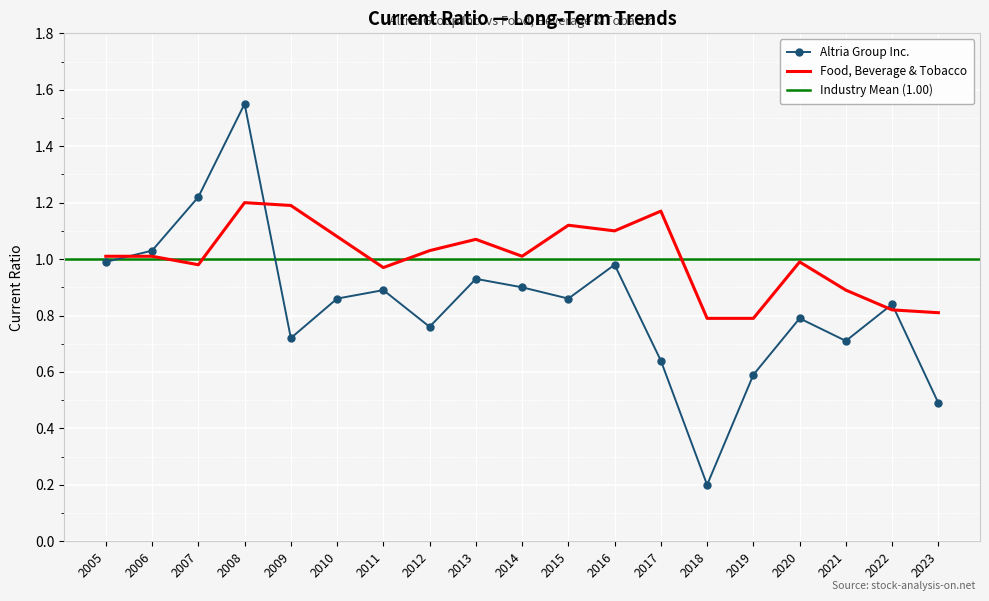

True or false: Food, Beverage & Tobacco has more than 2 points higher than both neighbors.

True